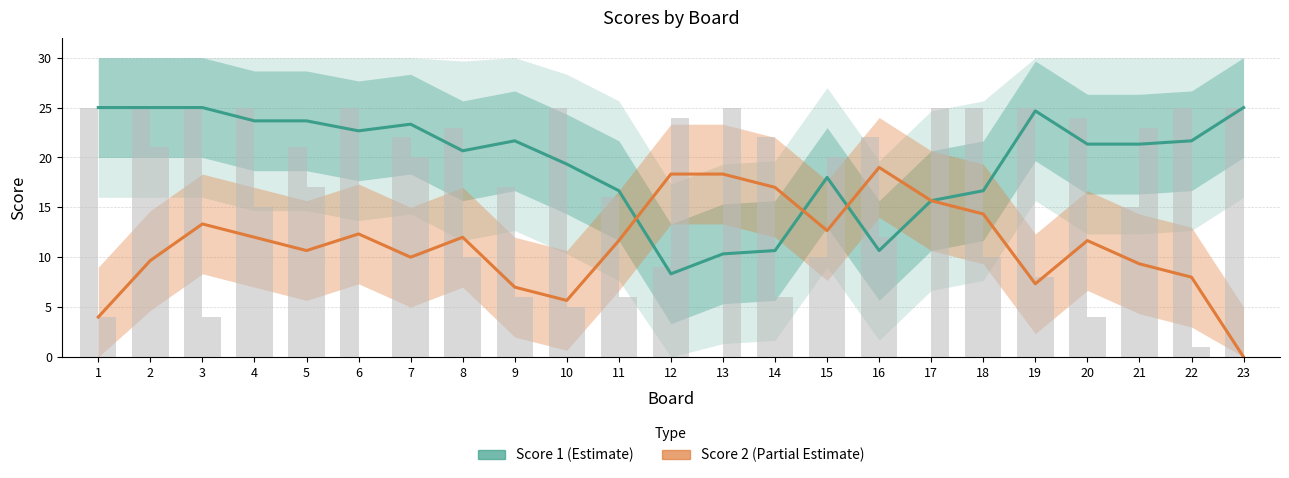

True or false: Score 2 (Partial Estimate) has a value of 9.7 at 16.

False